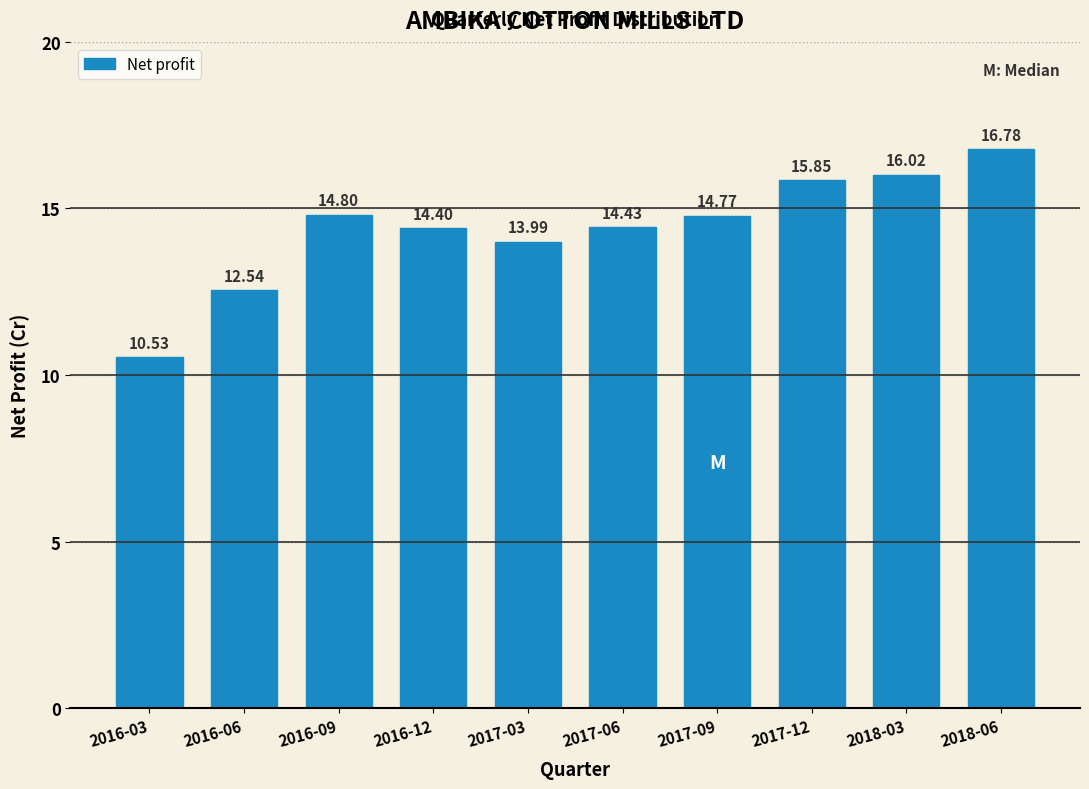

What is the difference between the second highest and second lowest values?

3.5